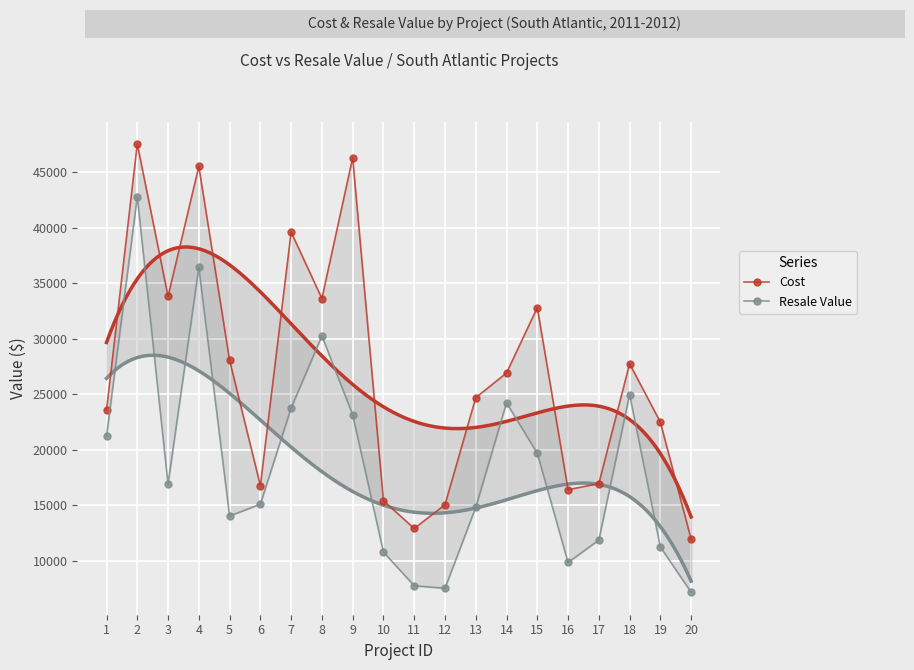

At how many categories does at least one series exceed 25930?

10